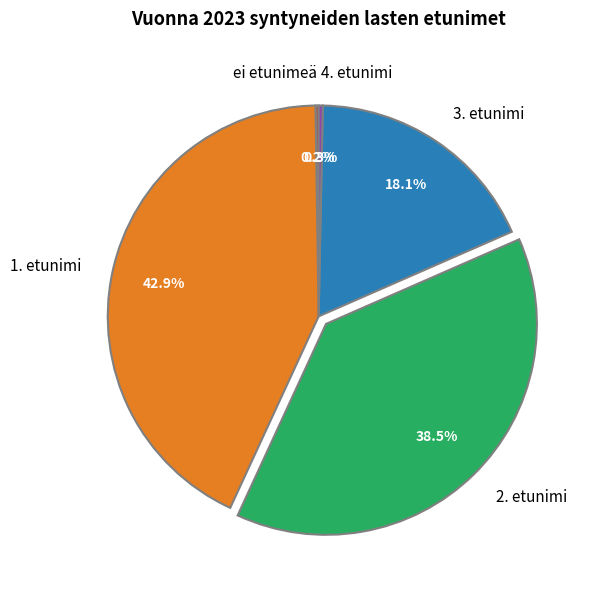

Do 4. etunimi and 2. etunimi together represent more than half of the pie?

No